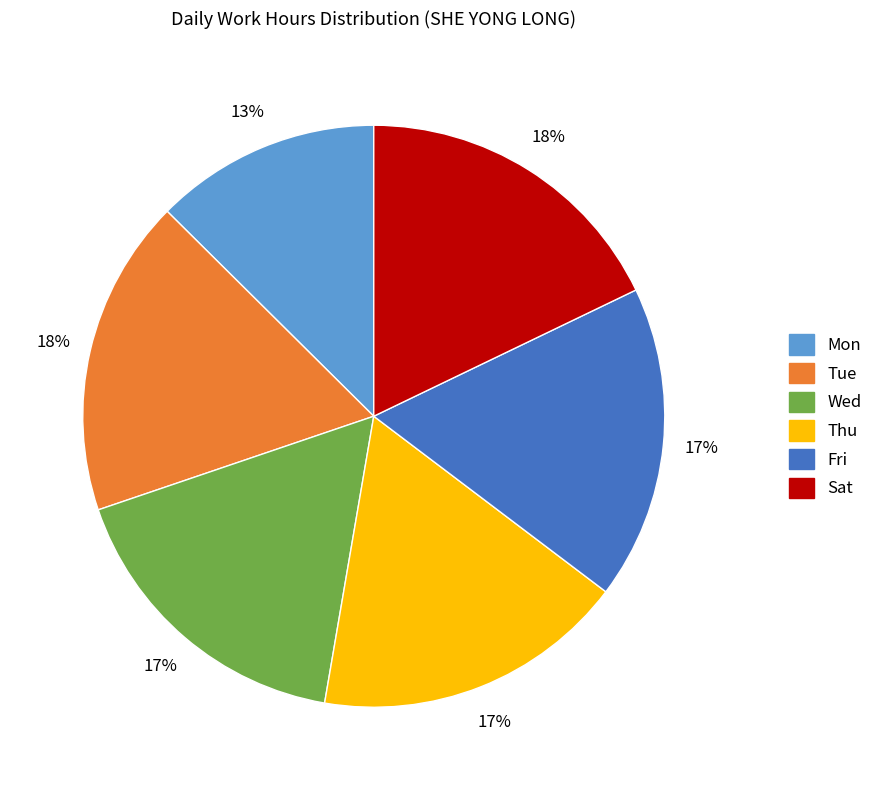

Is there a majority slice in this chart?

No